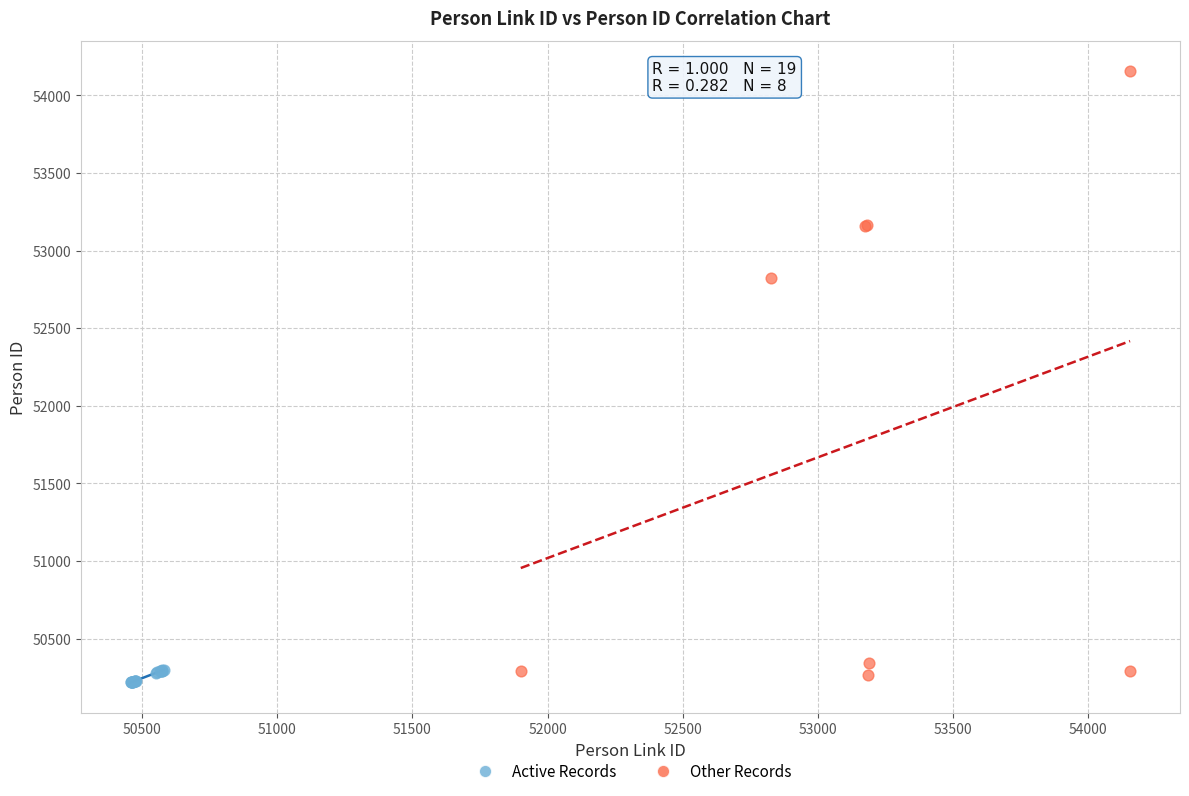

Which series has the widest spread of Y values?

Other Records